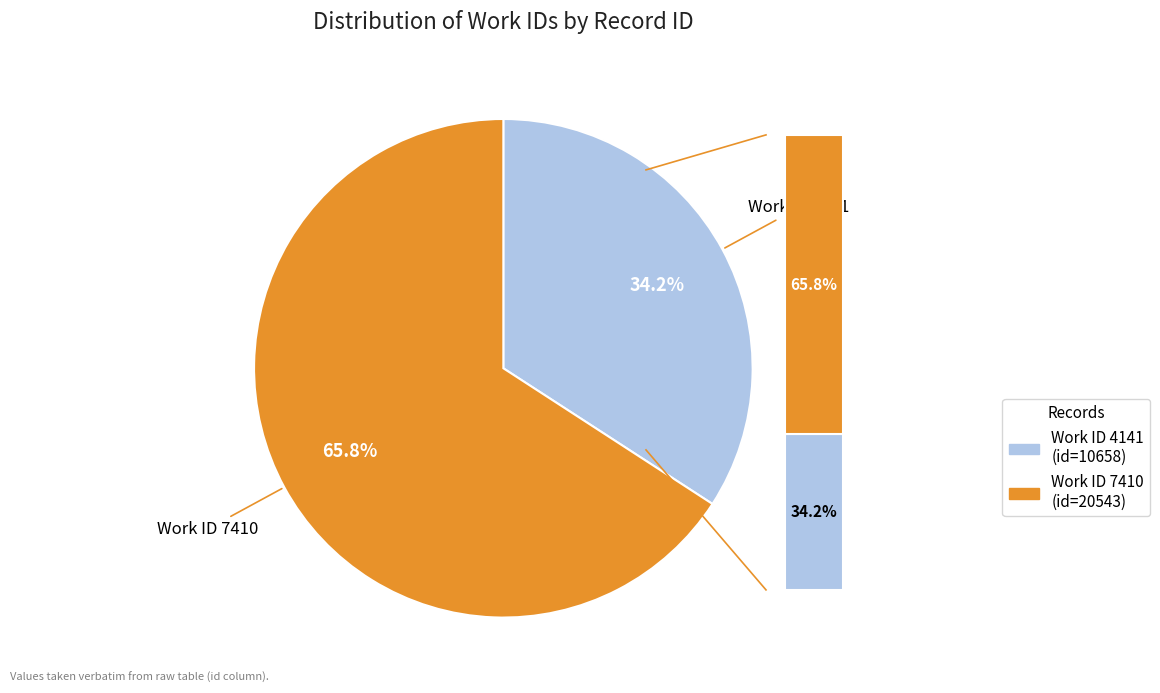

What is the majority slice?

7410